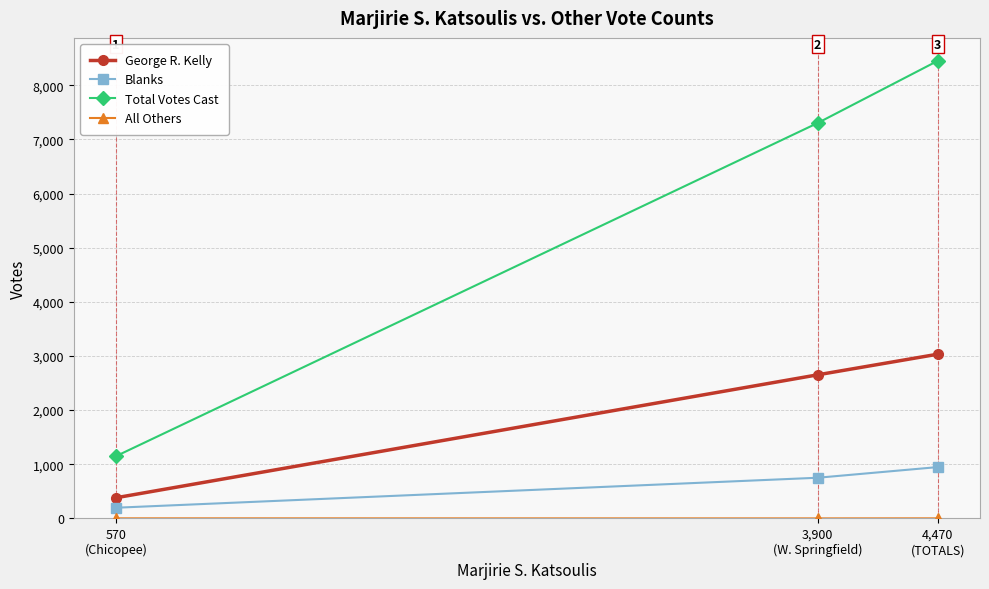

What is the maximum value shown in the chart?

8452